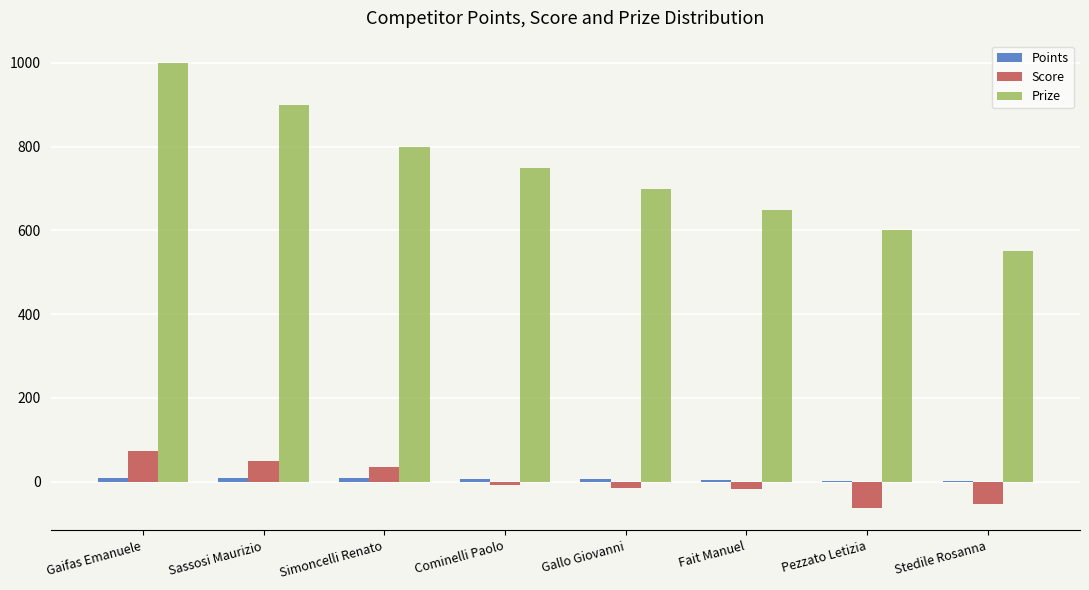

What is the greatest value displayed?

1000